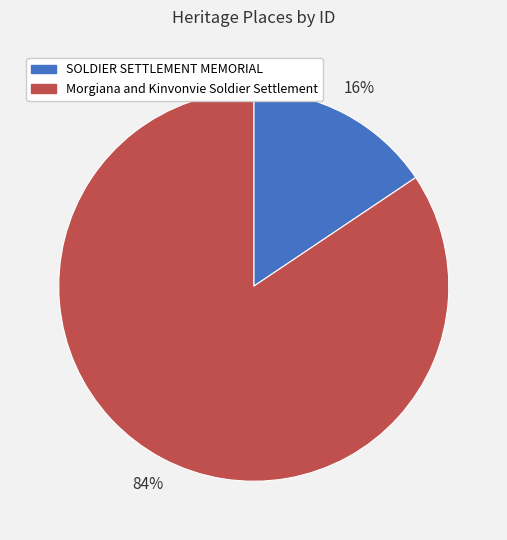

Which slice is the smallest?

SOLDIER SETTLEMENT MEMORIAL